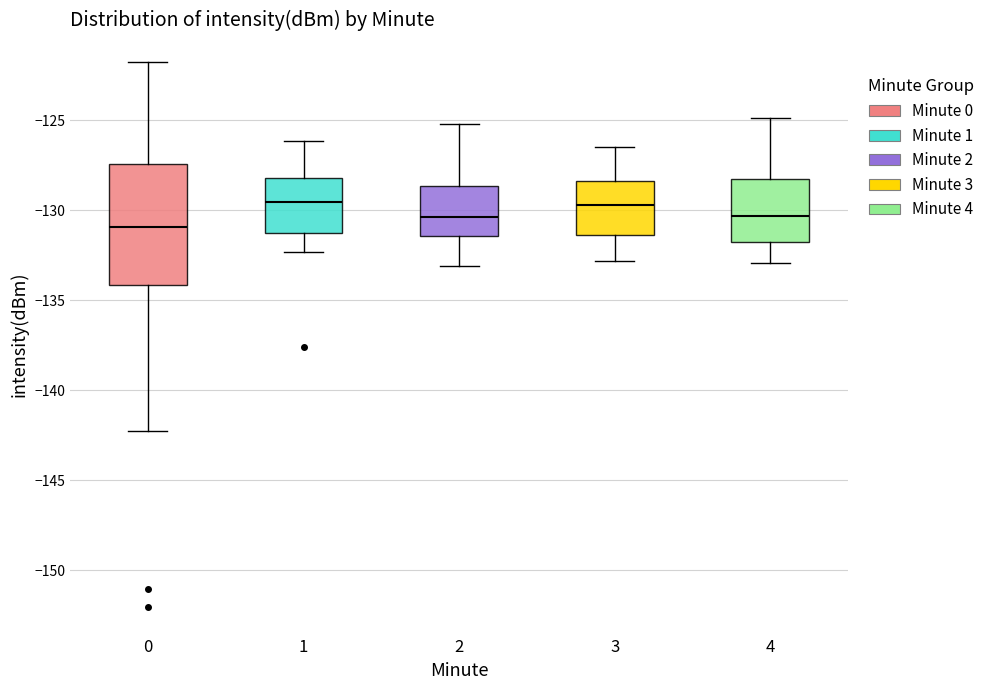

Where does the median line of the box at x = 3 sit on the y-axis? The values are not printed on the chart, so give them approximately, as read against the axis.

-129.5